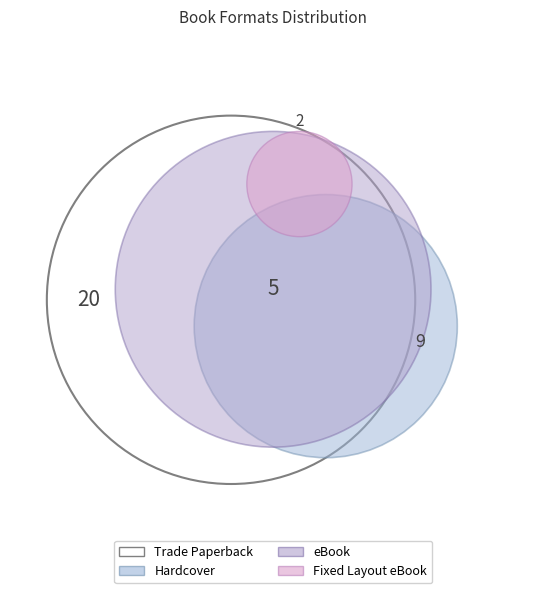

To the nearest percent, what is the difference between the largest and smallest slice percentages?

50%